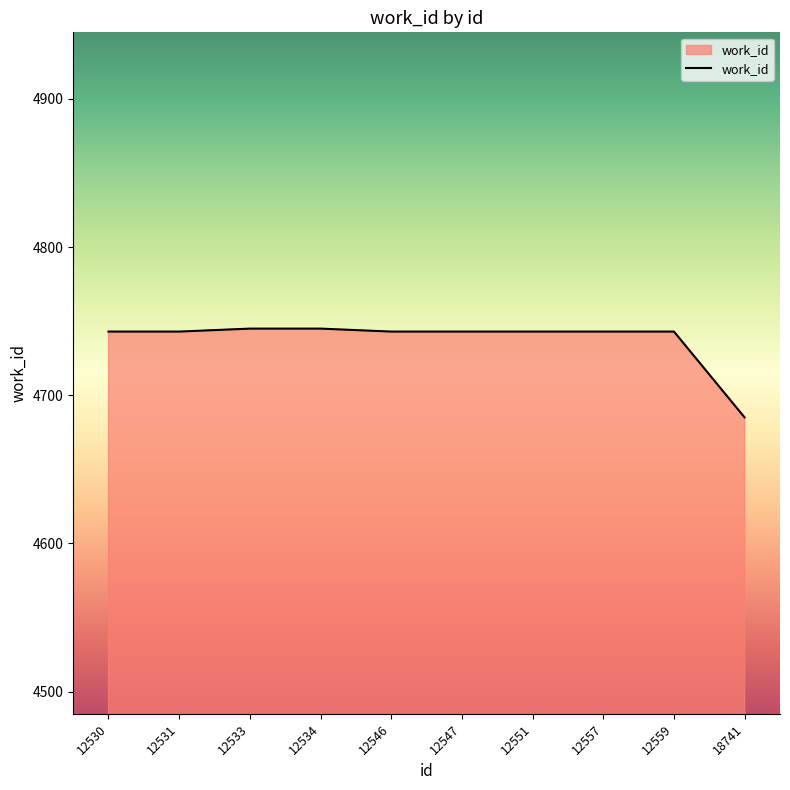

What is the sum of the values at 12557 and 12530?

9486